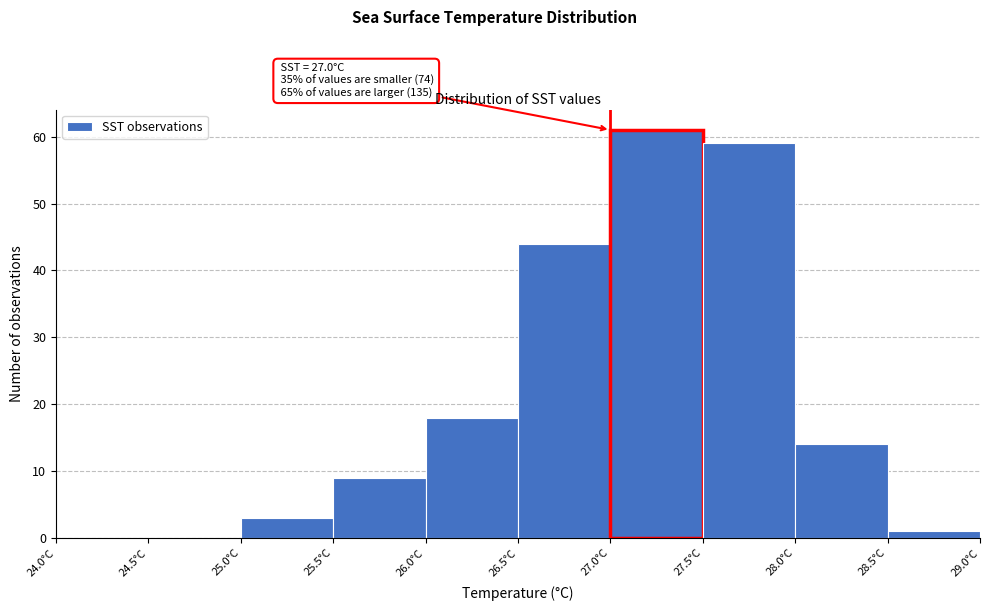

Over which range of the x-axis is the bar tallest?

27.0 to 27.5